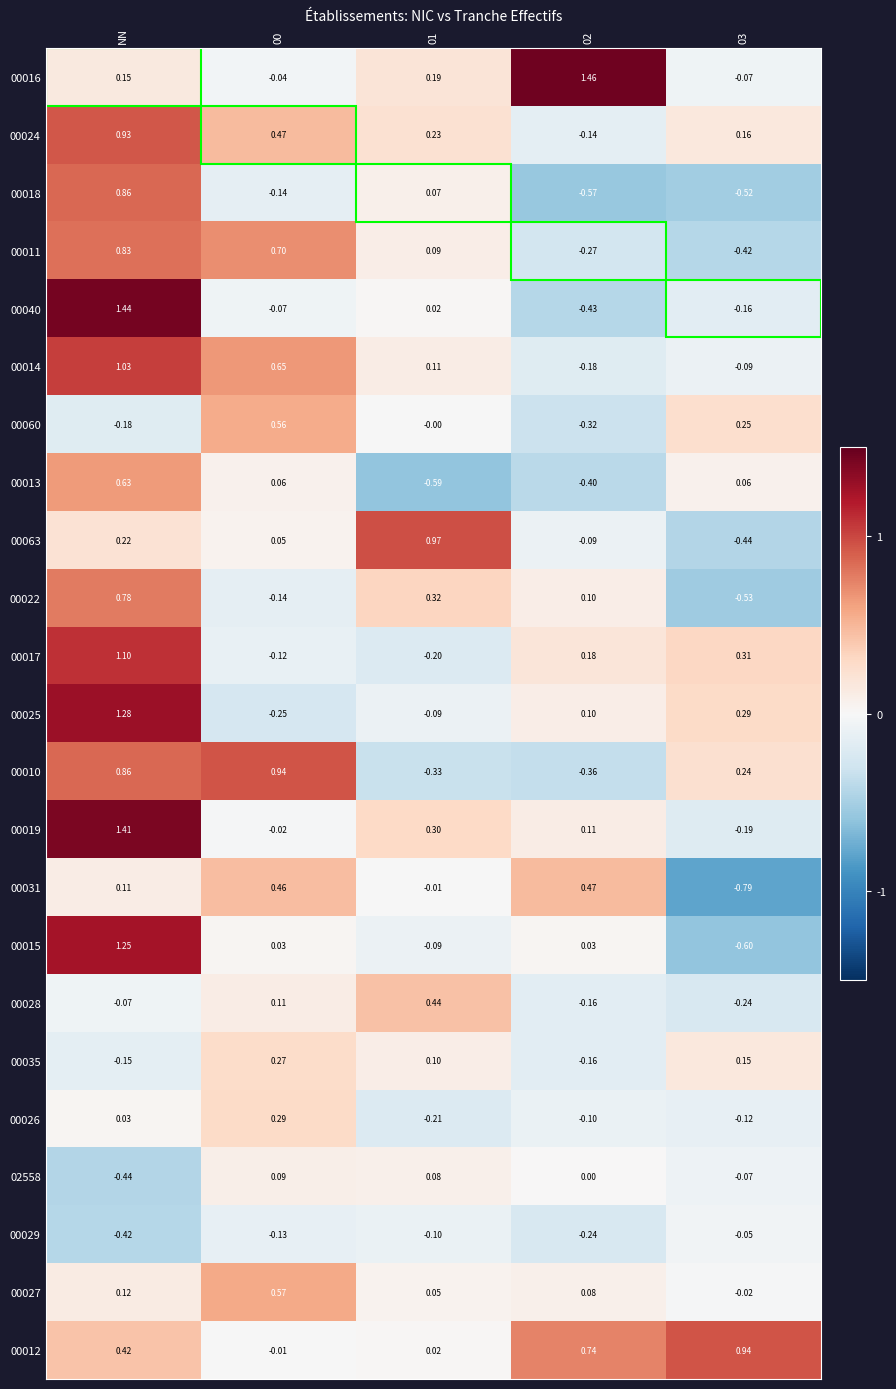

Which series has the widest spread of values?

00040